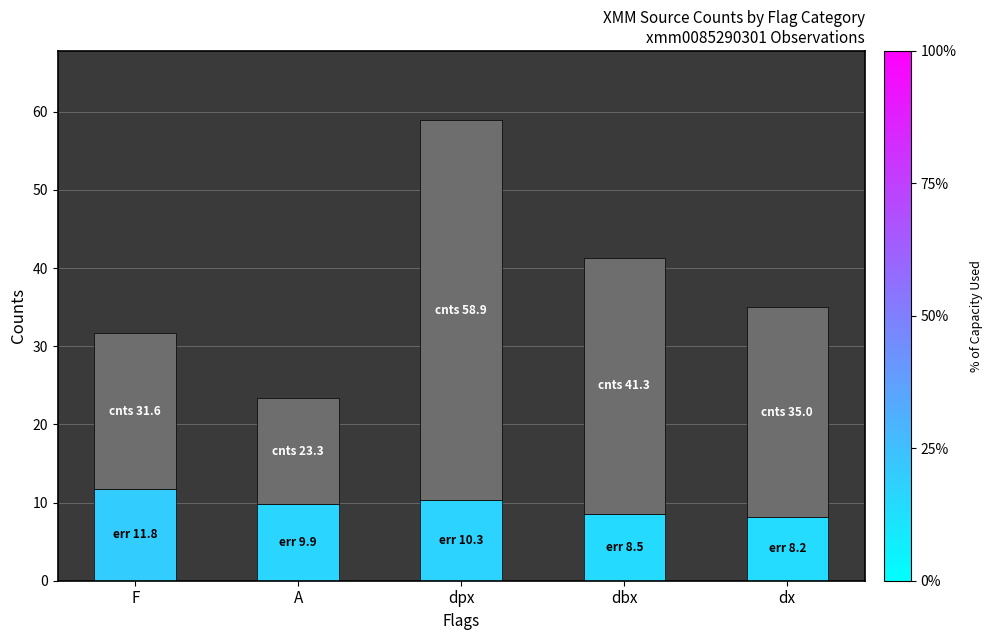

What is the total value across all series at F?

31.6